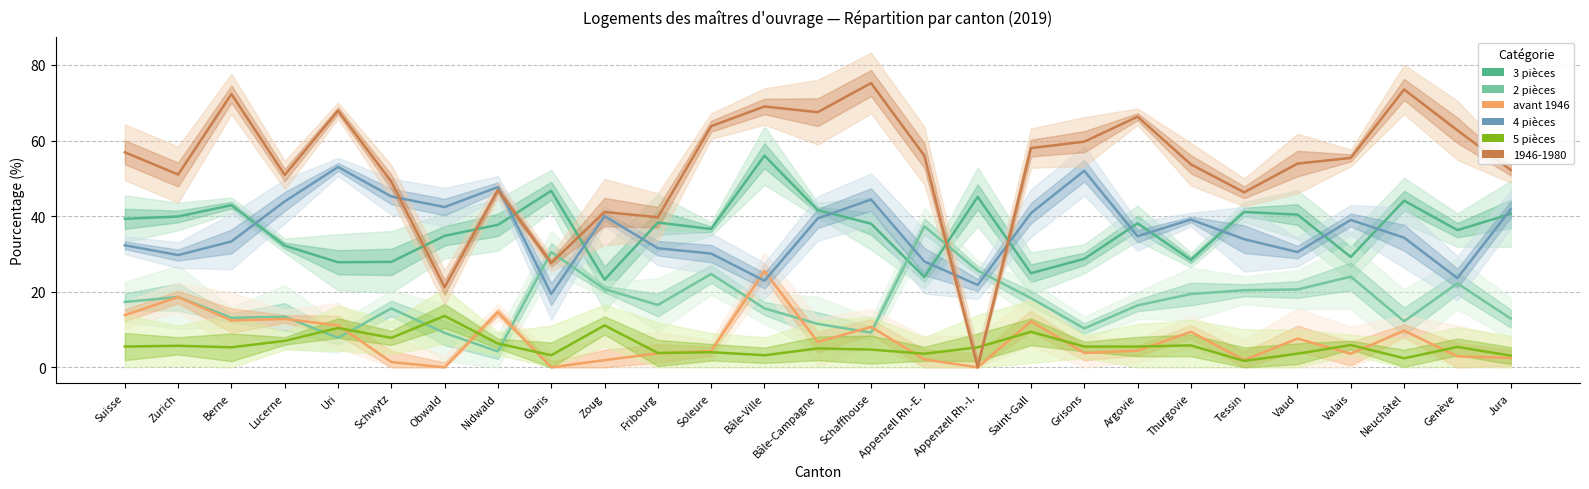

At which category is the sum across all series the highest?

Bâle-Ville